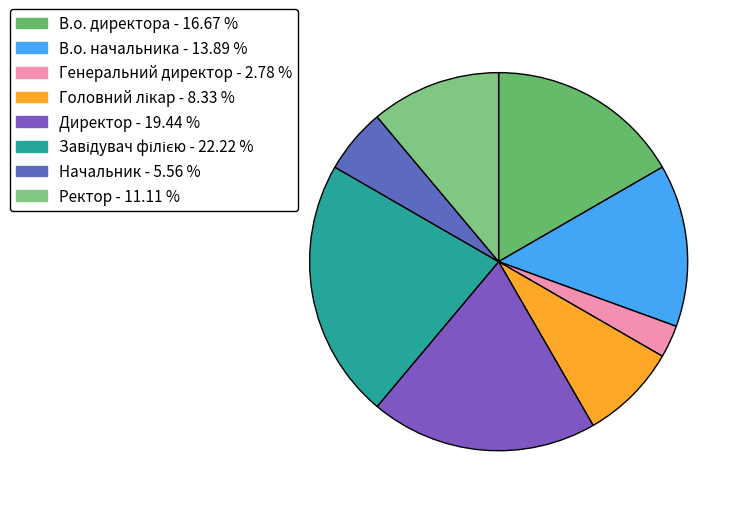

How many segments does this pie chart have?

8